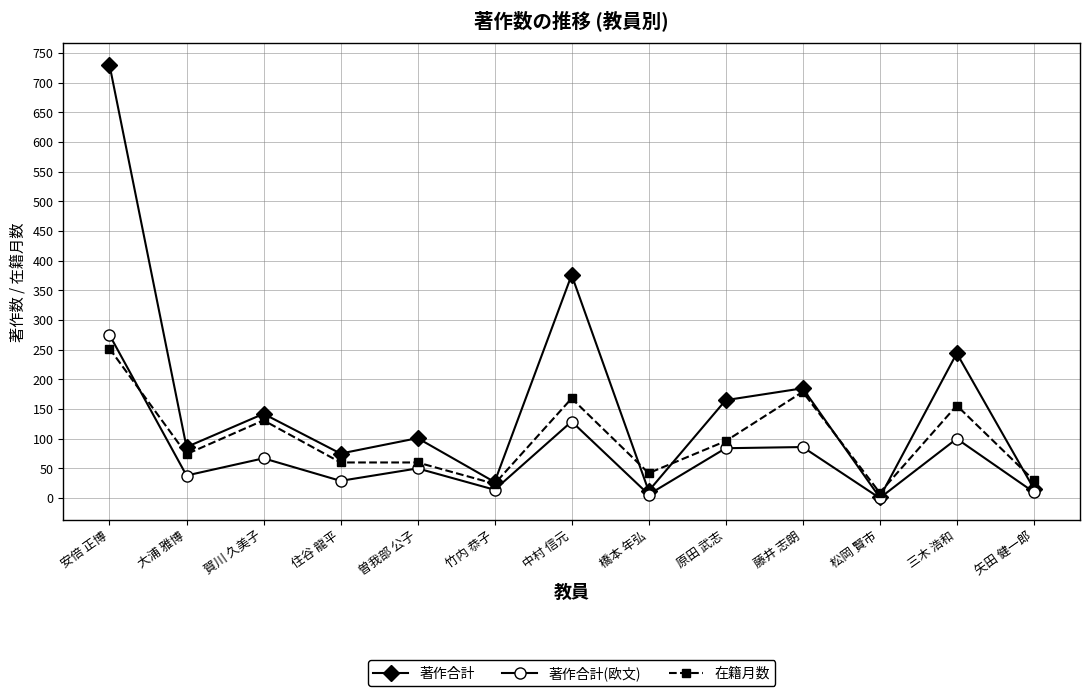

What is the highest value of the 在籍月数 series?

252